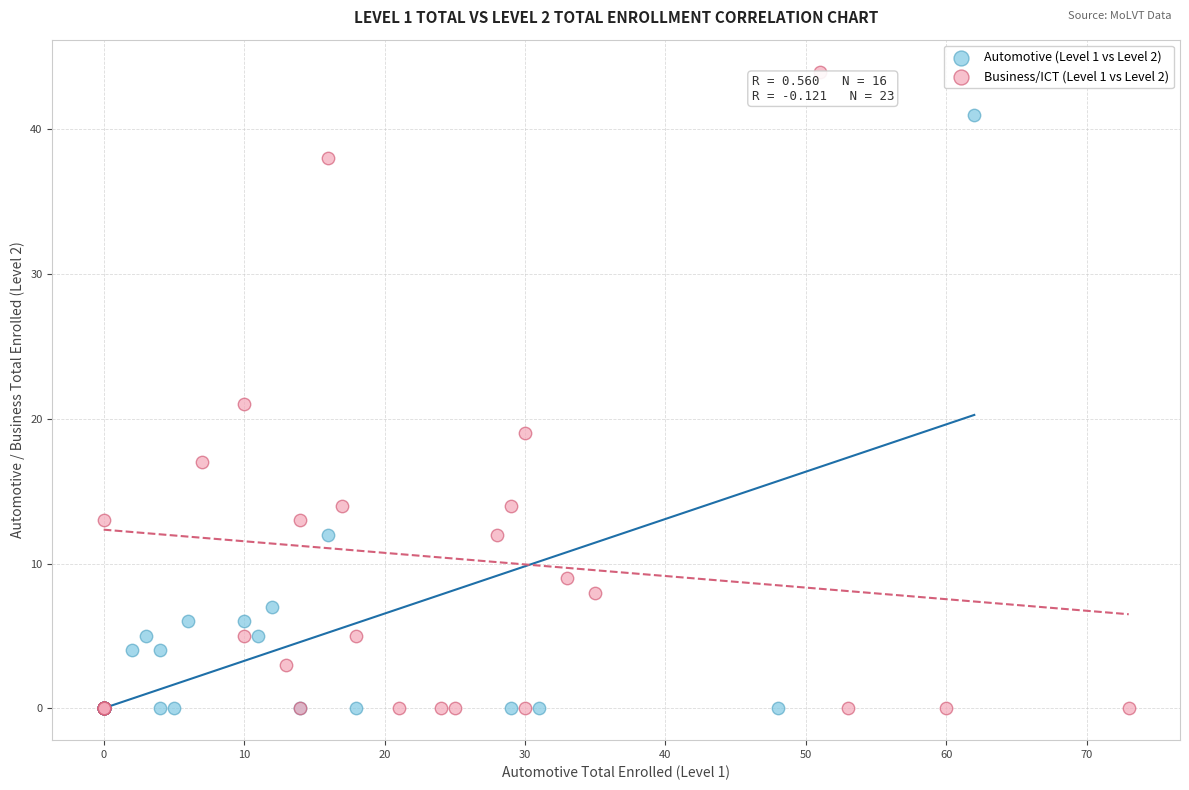

Which series contains the highest Y value?

Business/ICT (Level 1 vs Level 2)